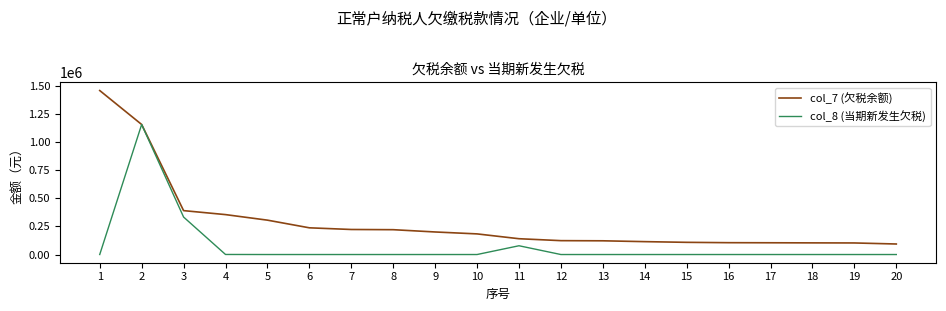

Is it true that col_8 (当期新发生欠税) equals 26483.7 at 11?

False